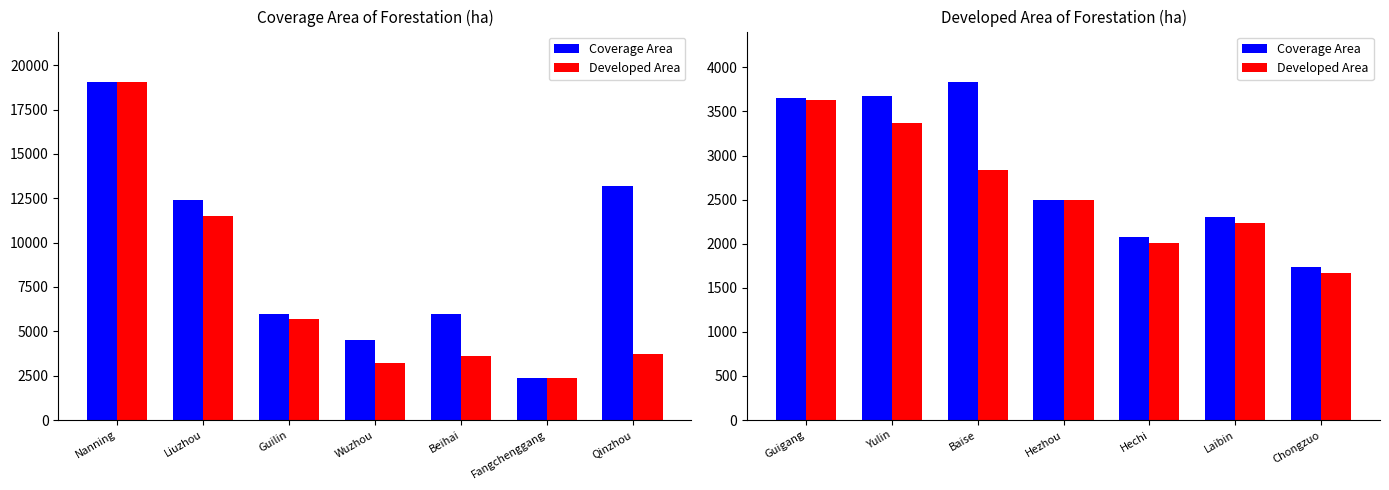

What is the difference between the highest and lowest values at Laibin?

70.0